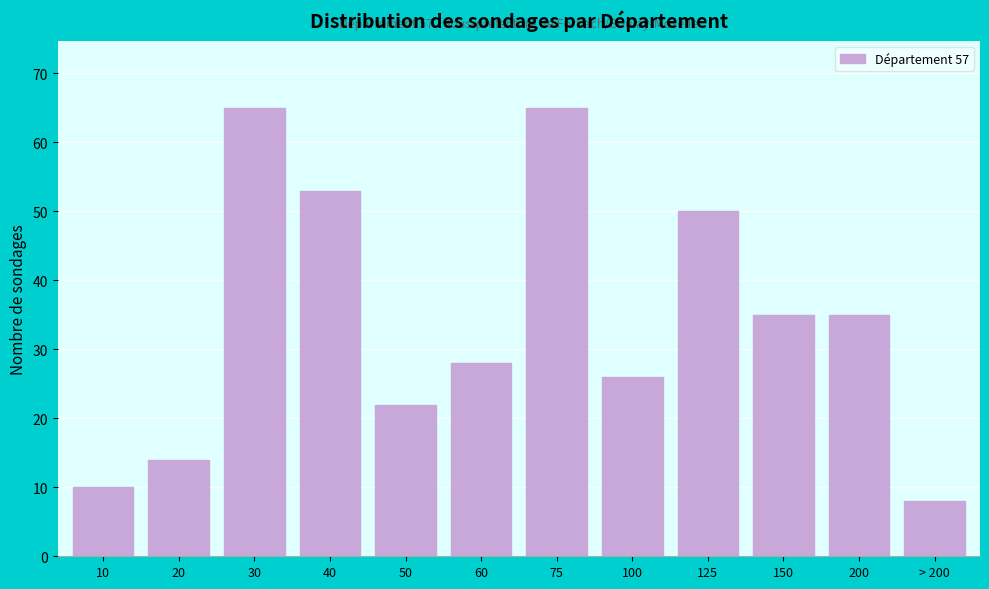

Reading left to right, transcribe all the data shown in this chart.

10	14	65	53	22	28	65	26	50	35	35	8